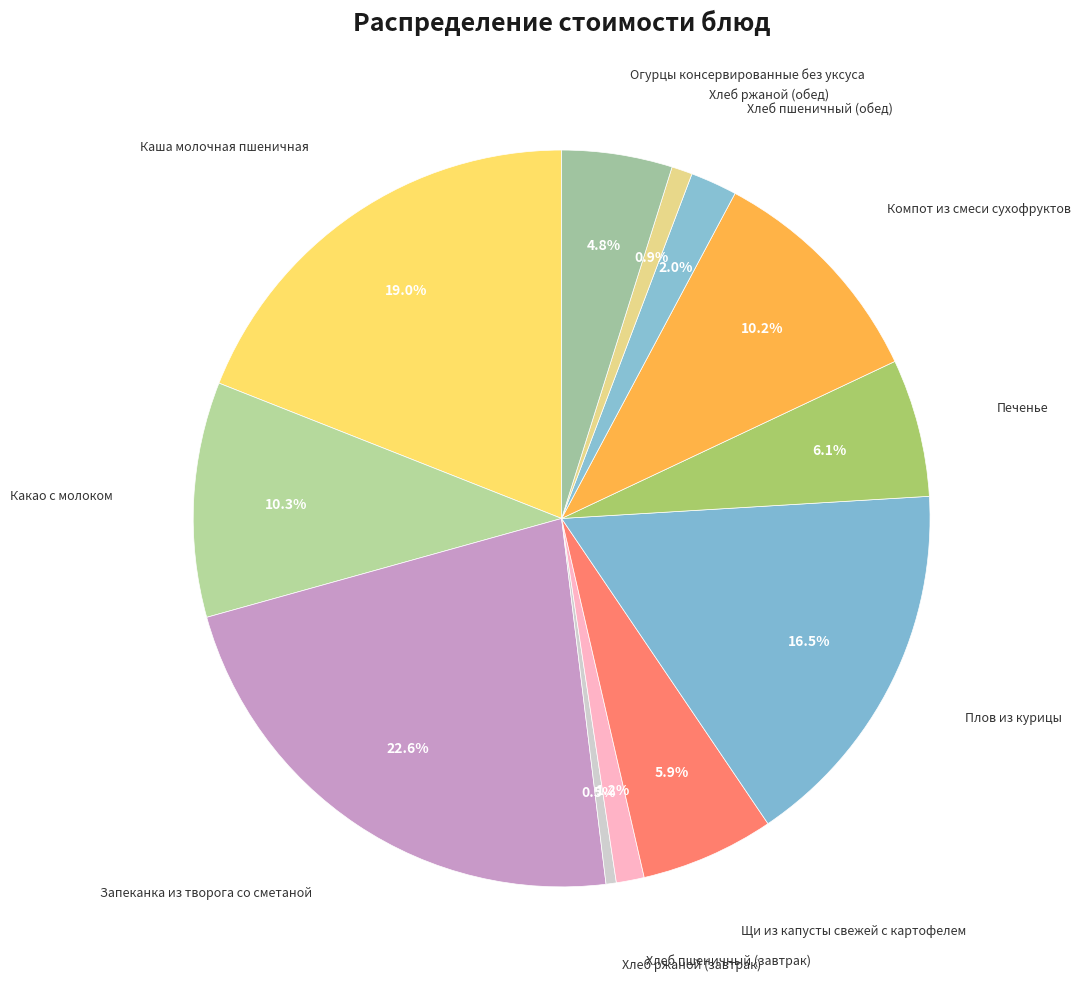

How many segments does this pie chart have?

12